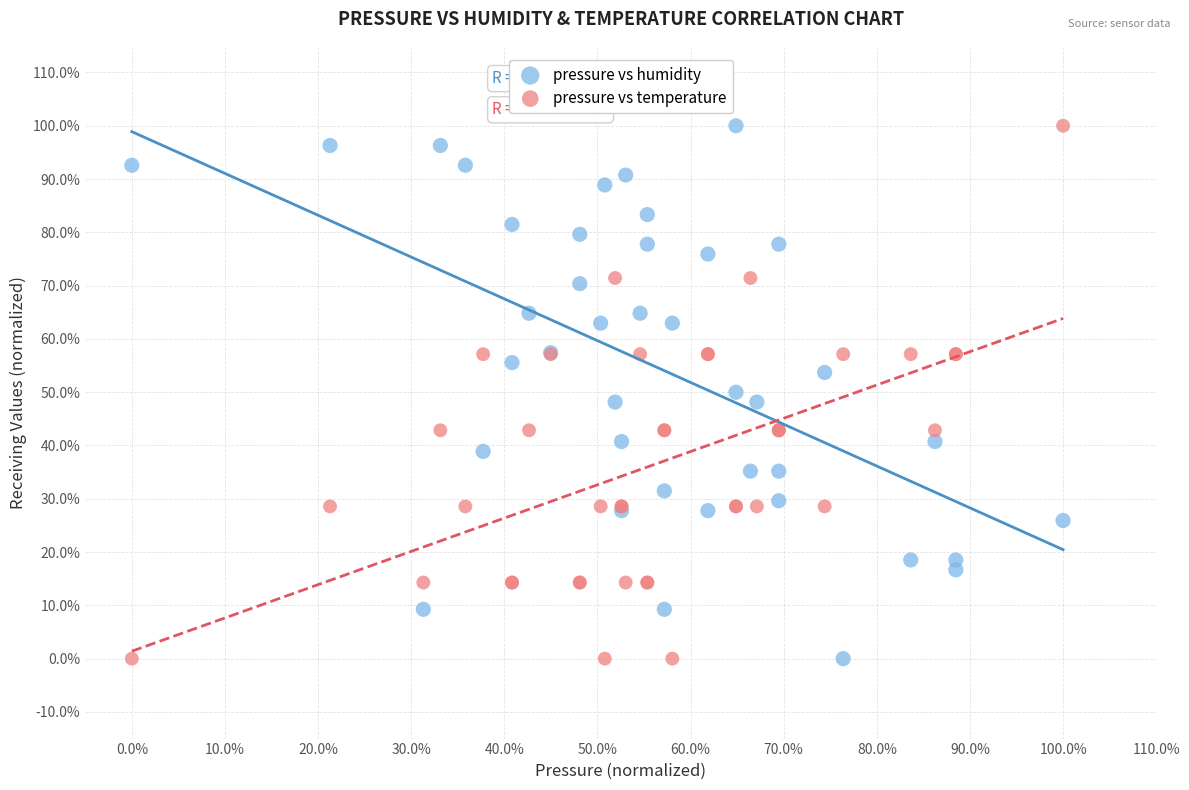

What are all the series names shown in the legend?

pressure vs humidity, pressure vs temperature